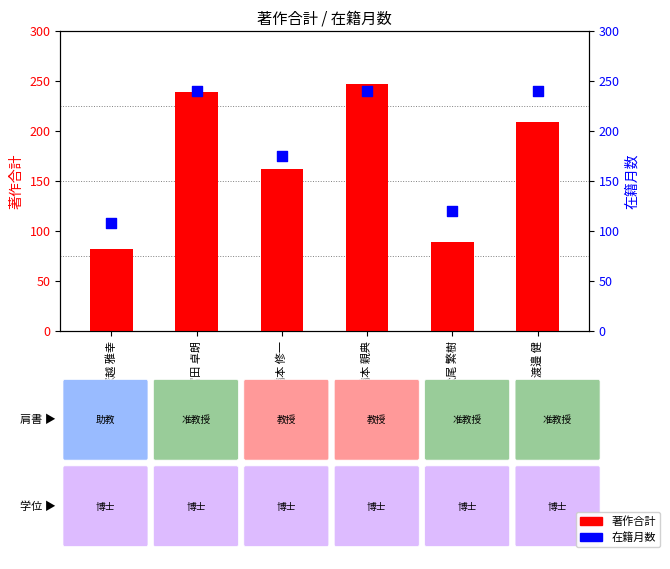

What are all the series names shown in the legend?

著作合計, 在籍月数